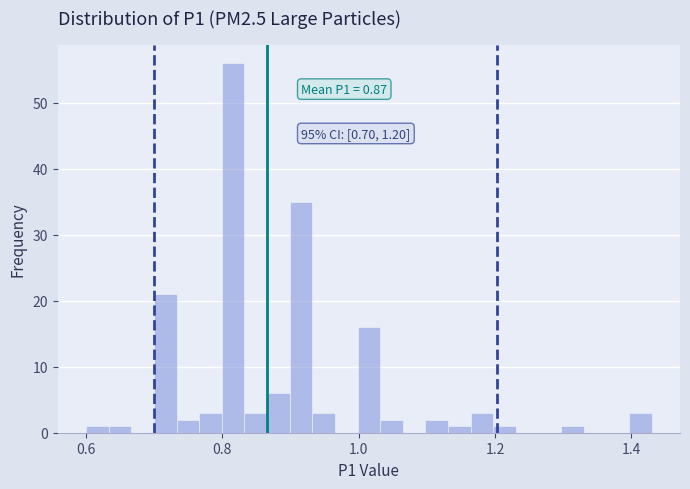

Read against the x-axis, roughly where is the centre of the tallest bar?

0.82